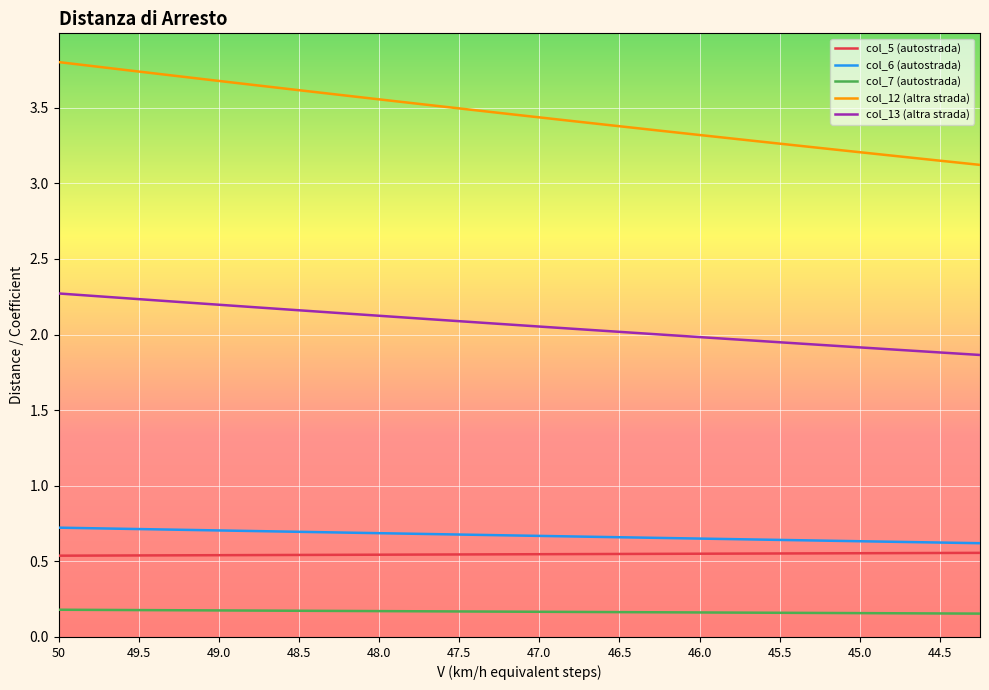

True or false: col_7 (autostrada) and col_13 (altra strada) intersect in this chart.

False